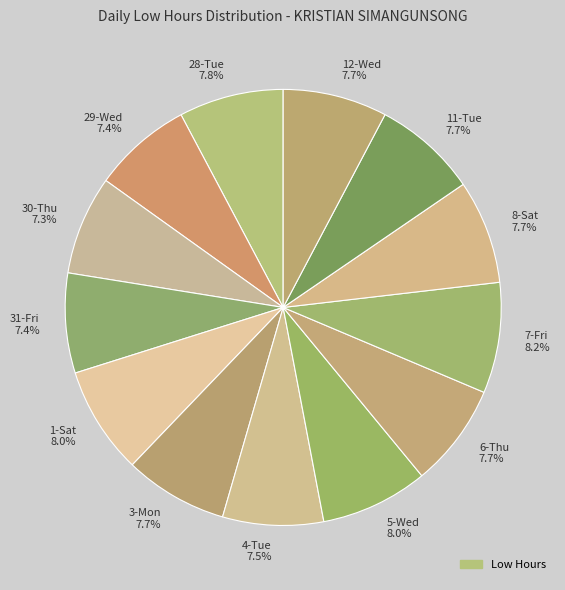

Is it true that 5-Wed is 8% of the pie?

True